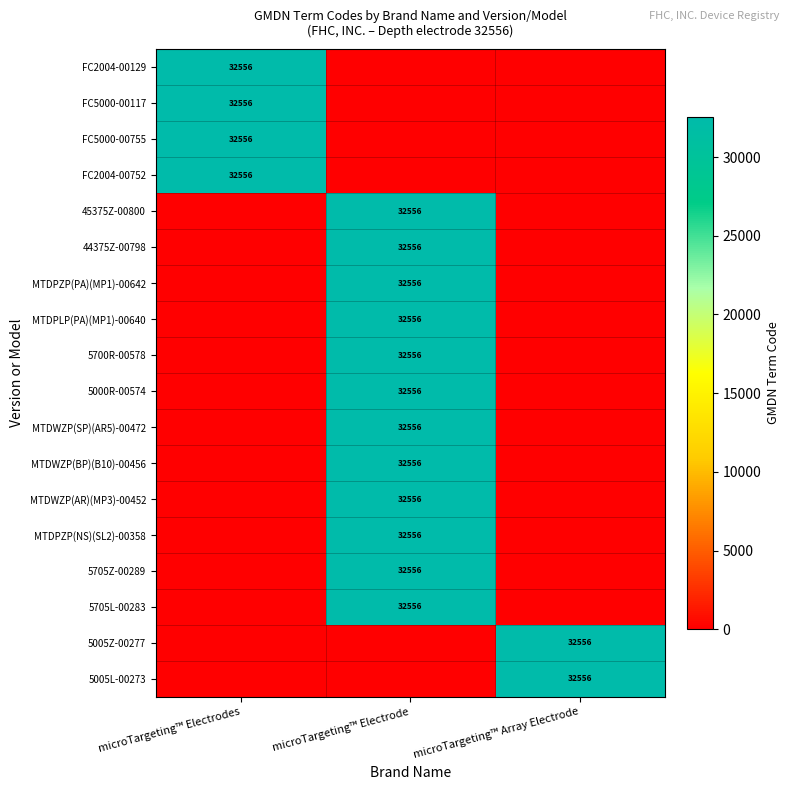

The 5705Z-00289 series shows 32556 at microTargeting™ Electrode. True or false?

True